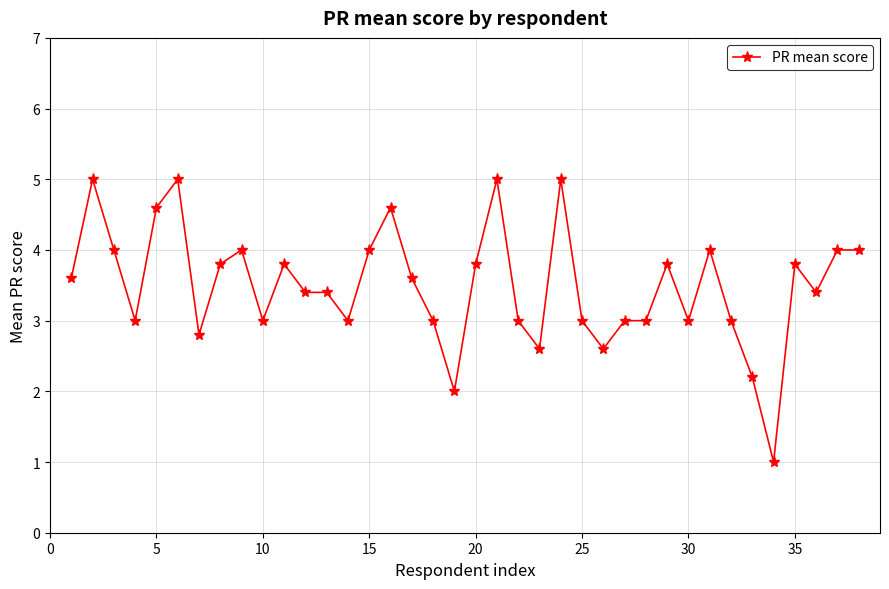

What is the average value?

3.5